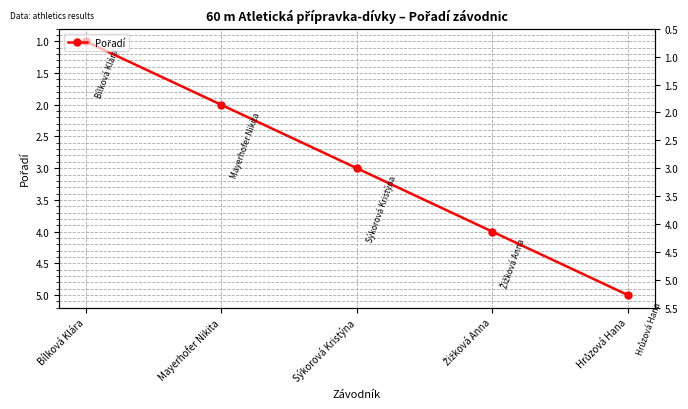

What is the label of the 5th point from the left?

Hrůzová Hana